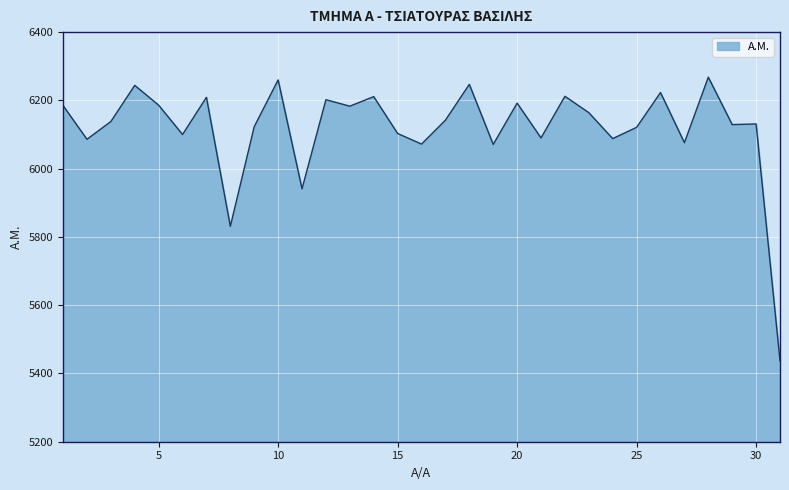

What is the minimum value shown in the chart?

5437